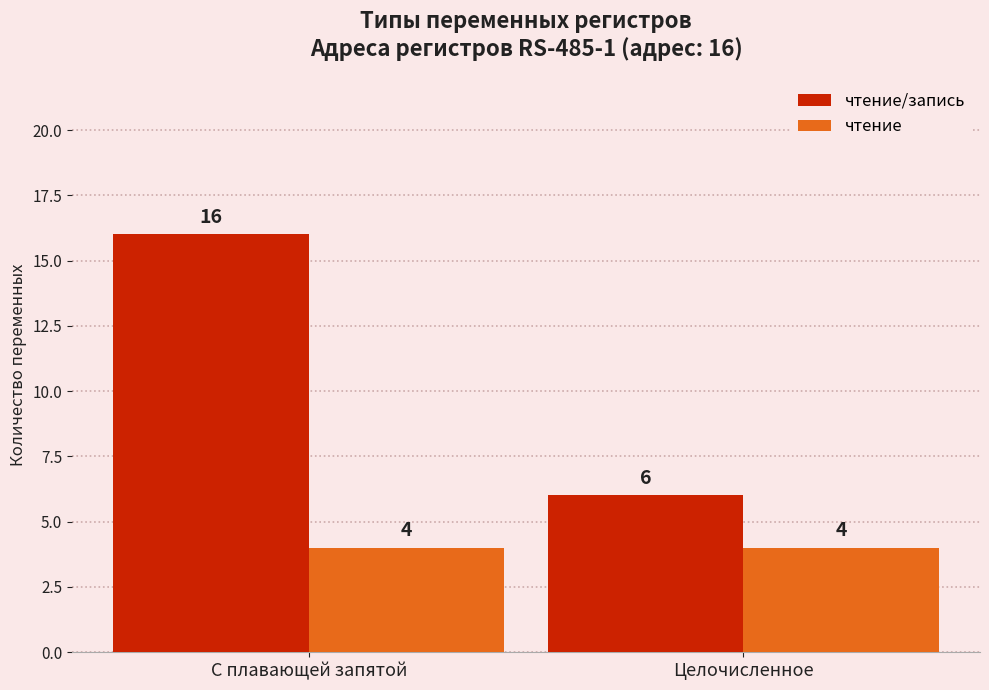

What is the value of the чтение bar at the 1st from the left?

4